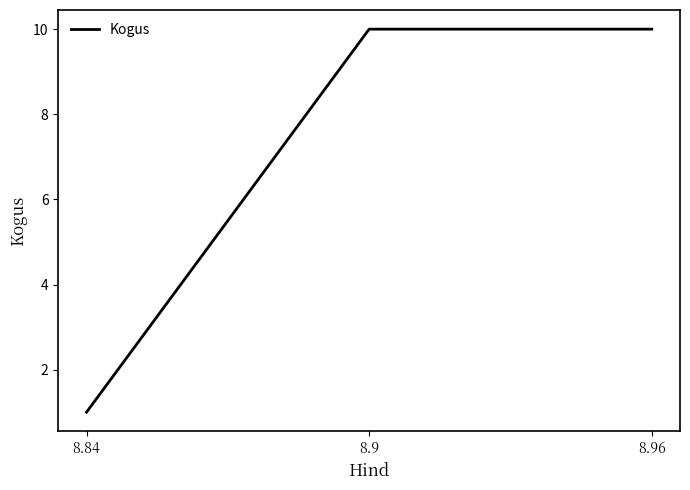

Does the chart display data point markers on the line(s)?

No